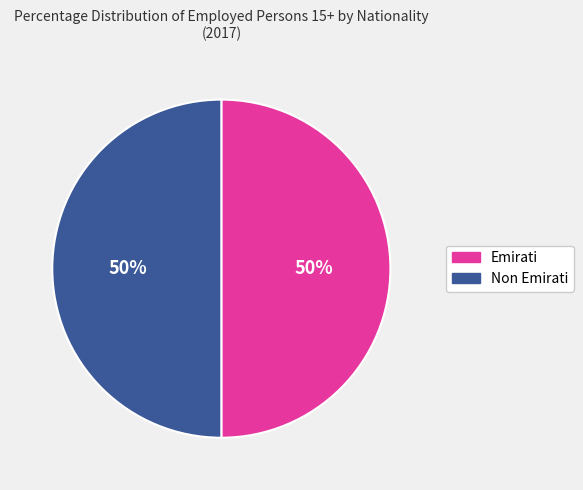

To the nearest percent, what is the average slice percentage?

50%